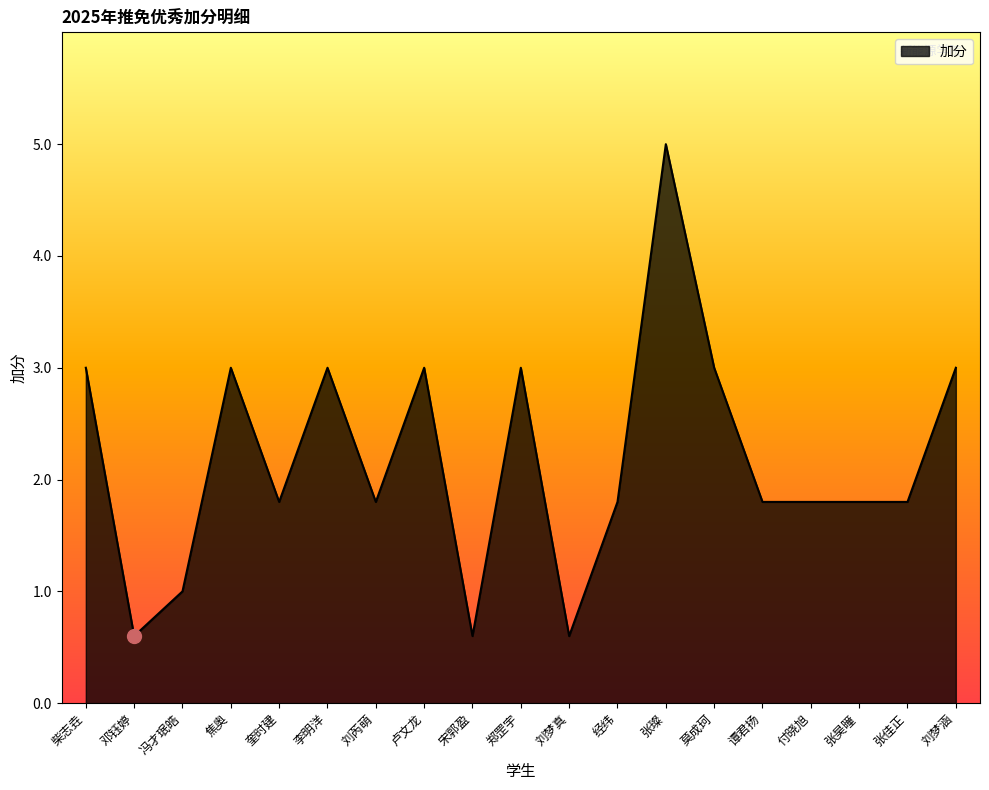

Reading right to left, list all the values displayed in this chart.

刘梦涵=3.0	张佳正=1.8	张昊曈=1.8	付晓旭=1.8	谭君扬=1.8	莫成珂=3.0	张璨=5.0	经纬=1.8	刘梦真=0.6	郑罡宇=3.0	宋郭盈=0.6	卢文龙=3.0	刘芮萌=1.8	李明洋=3.0	奎时建=1.8	焦奥=3.0	冯才珉皓=1.0	邓钰婷=0.6	柴志垚=3.0